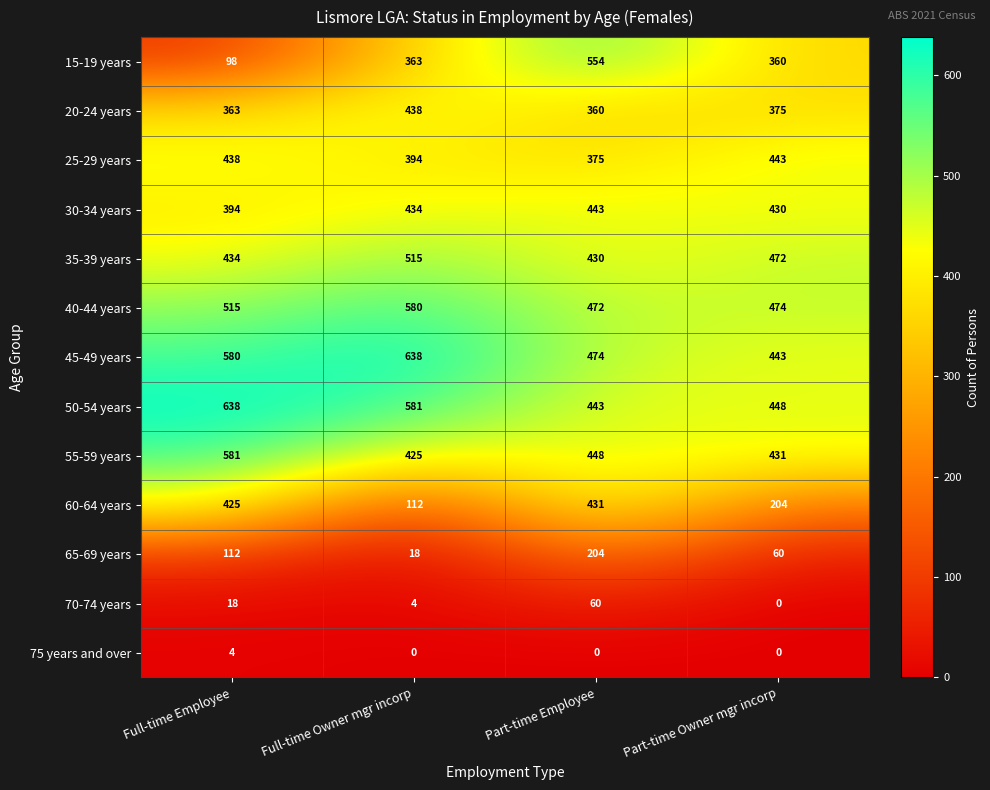

Read the 35-39 years value at Full-time Employee, to the nearest 10.

430